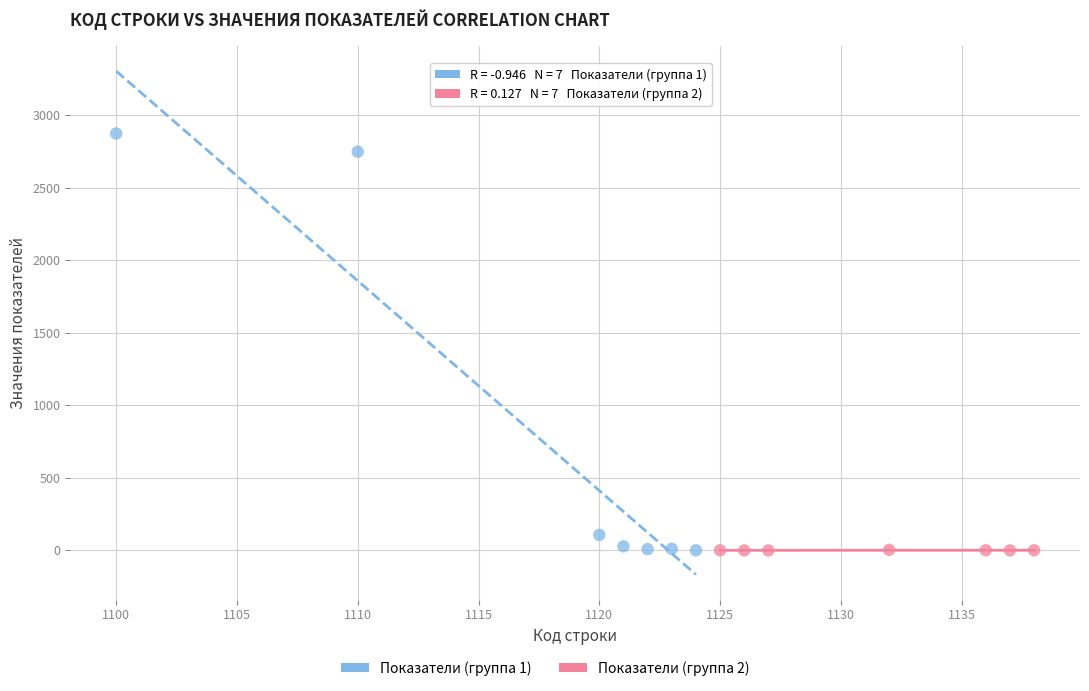

Which series has the widest spread of Y values?

Показатели (группа 1)